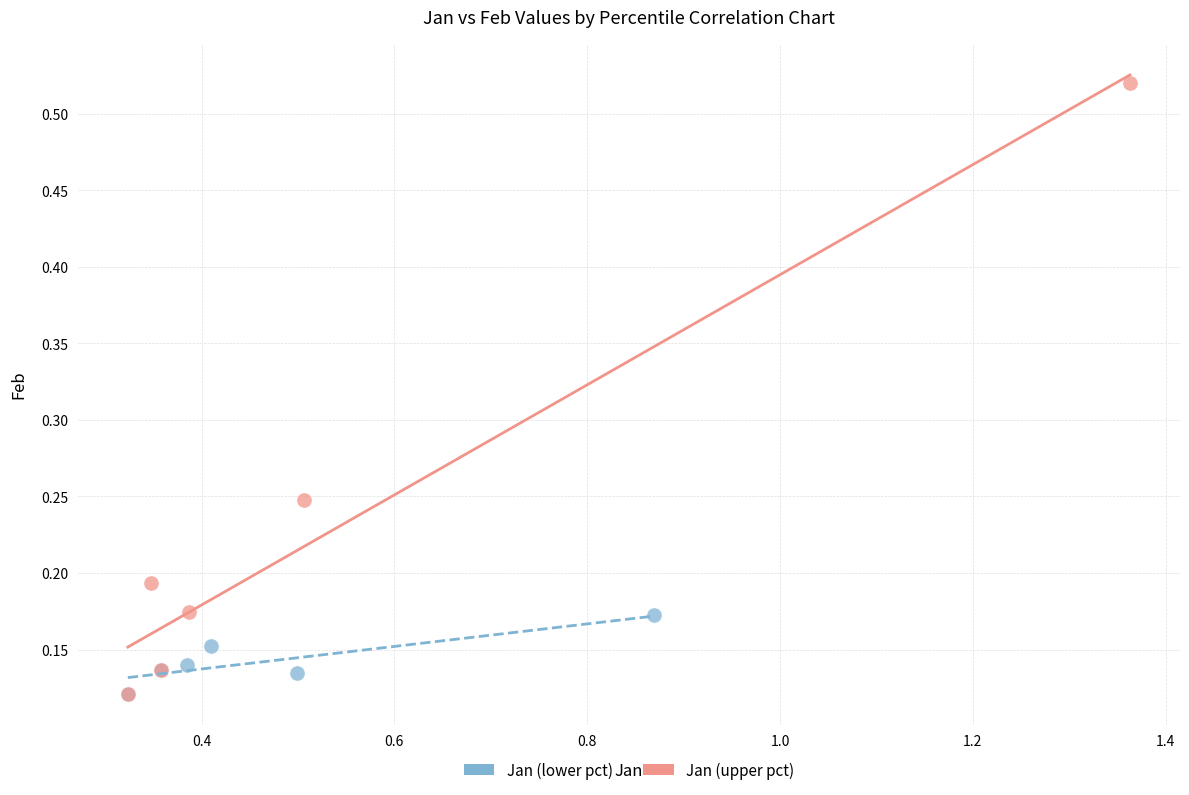

Which series contains the highest Y value?

Jan (upper pct)